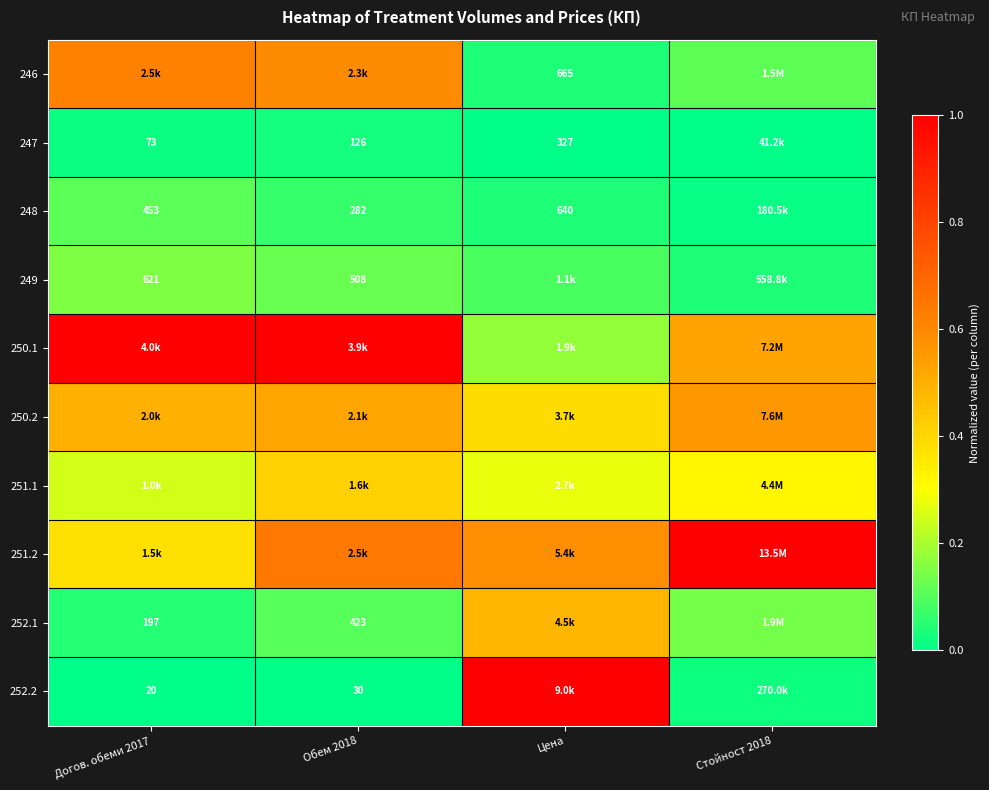

The 251.2 series shows 1.4 at Стойност 2018. True or false?

False